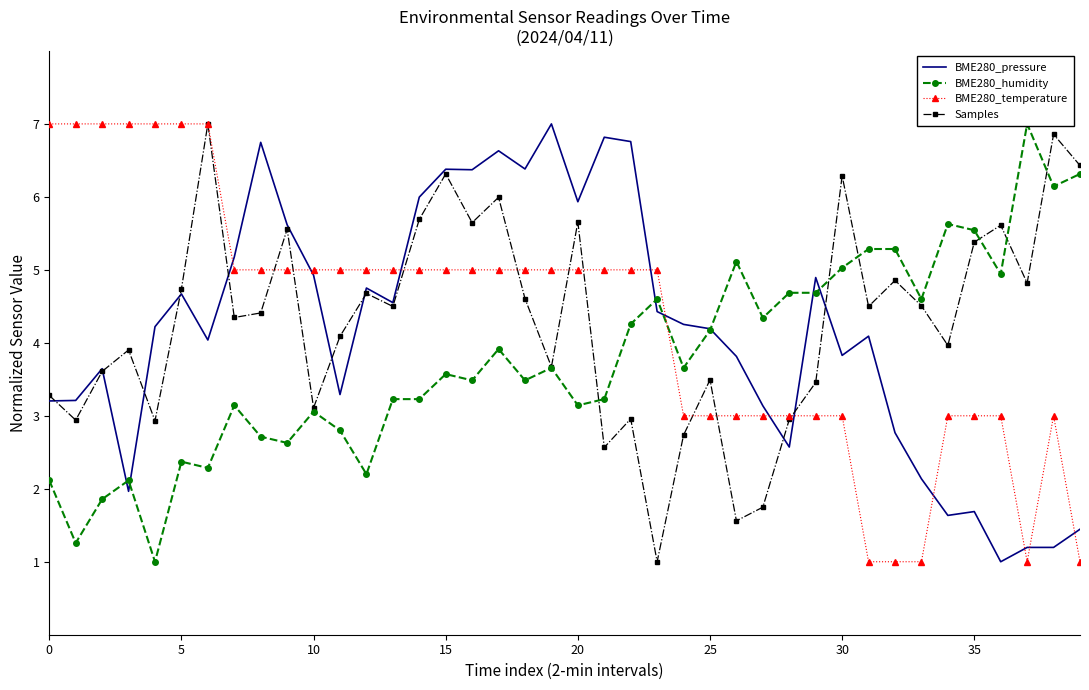

After their last crossing, which series has the higher values: Samples or BME280_temperature?

Samples